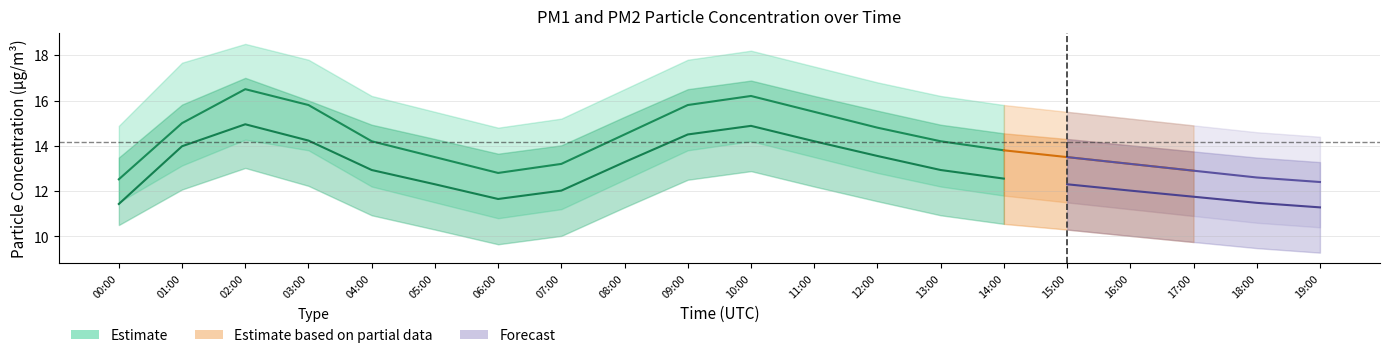

Which label corresponds to the largest value in the chart?

02:00